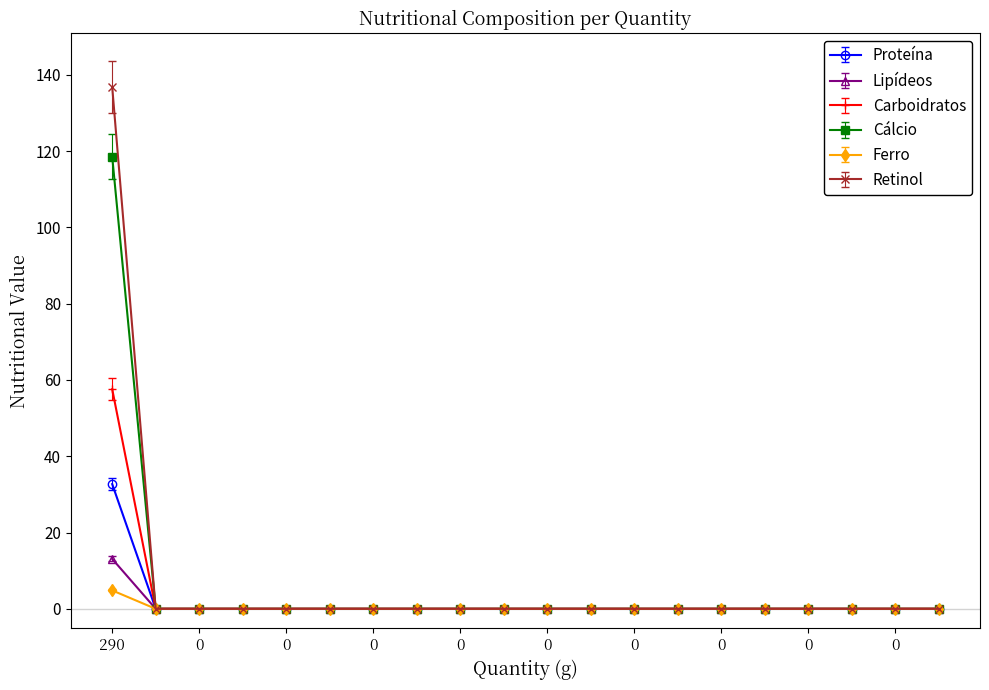

List the series in order of their peak value, lowest first.

Ferro, Lipídeos, Proteína, Carboidratos, Cálcio, Retinol